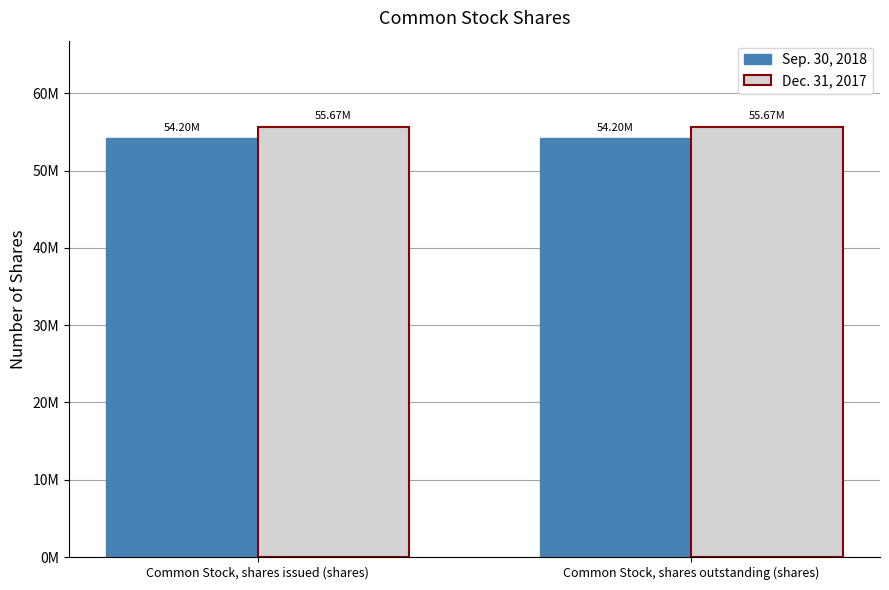

What is the maximum value for Dec. 31, 2017?

55673810